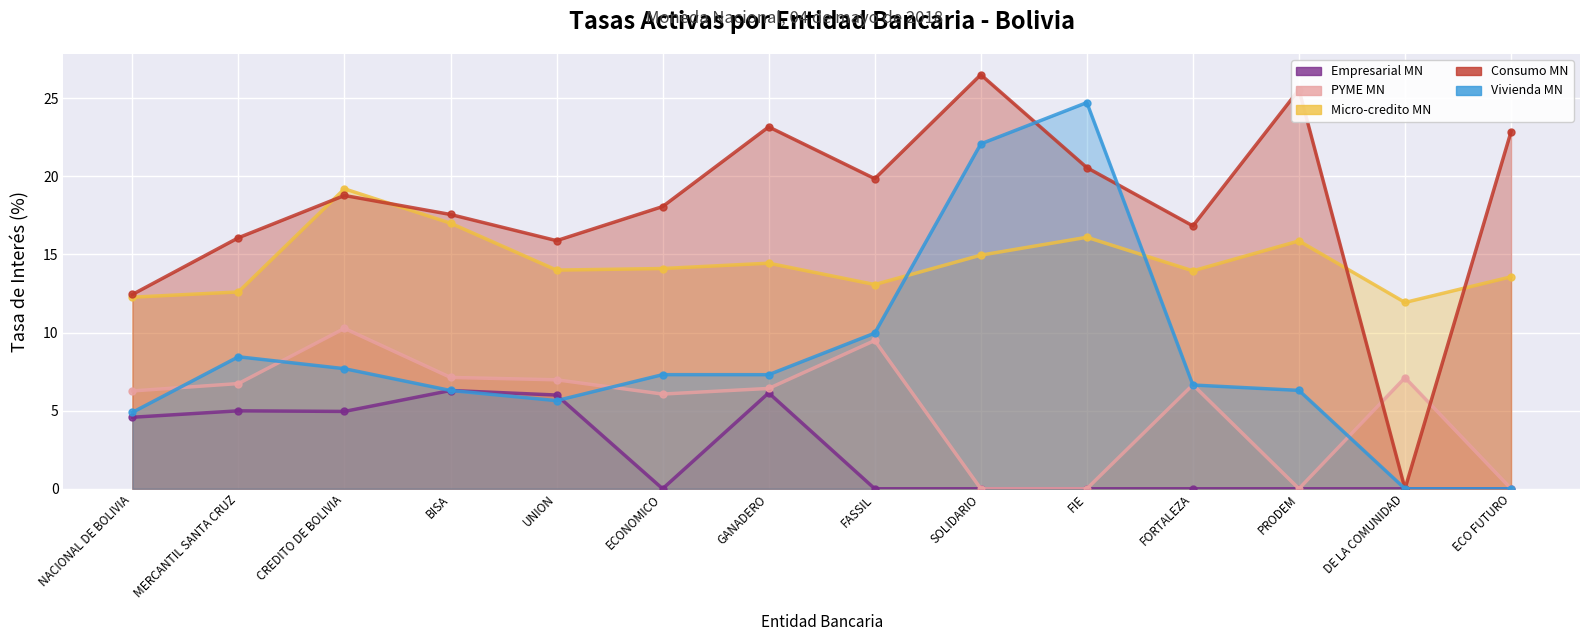

What is the label of the 2nd point from the right?

DE LA COMUNIDAD